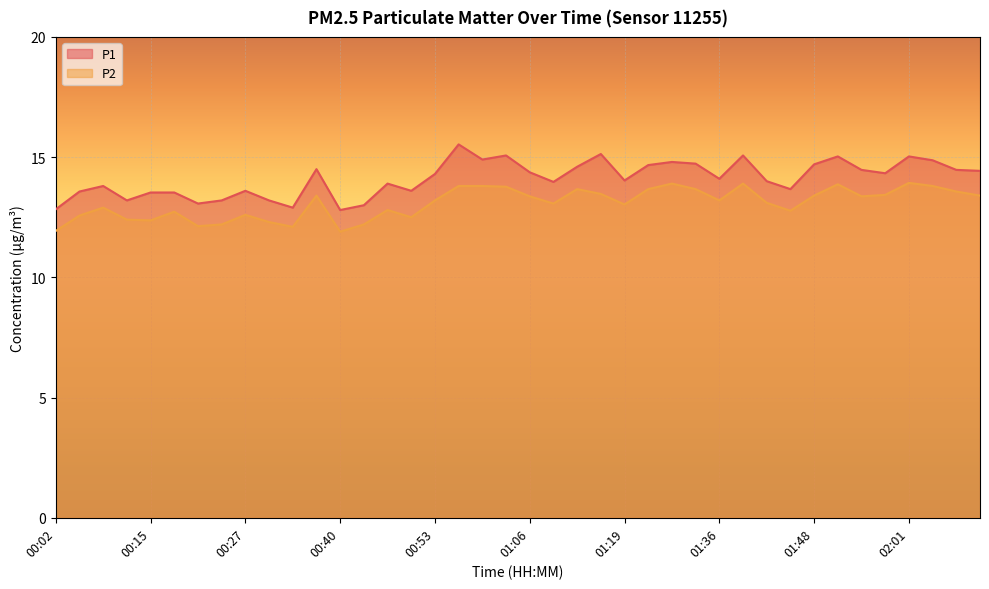

Rank the series by their maximum value, from highest to lowest.

P1, P2